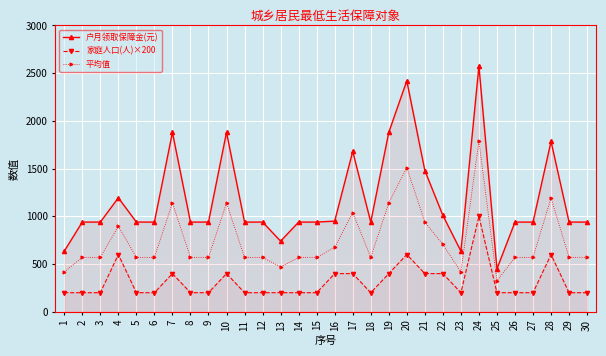

Which series has the widest spread of values?

户月领取保障金(元)